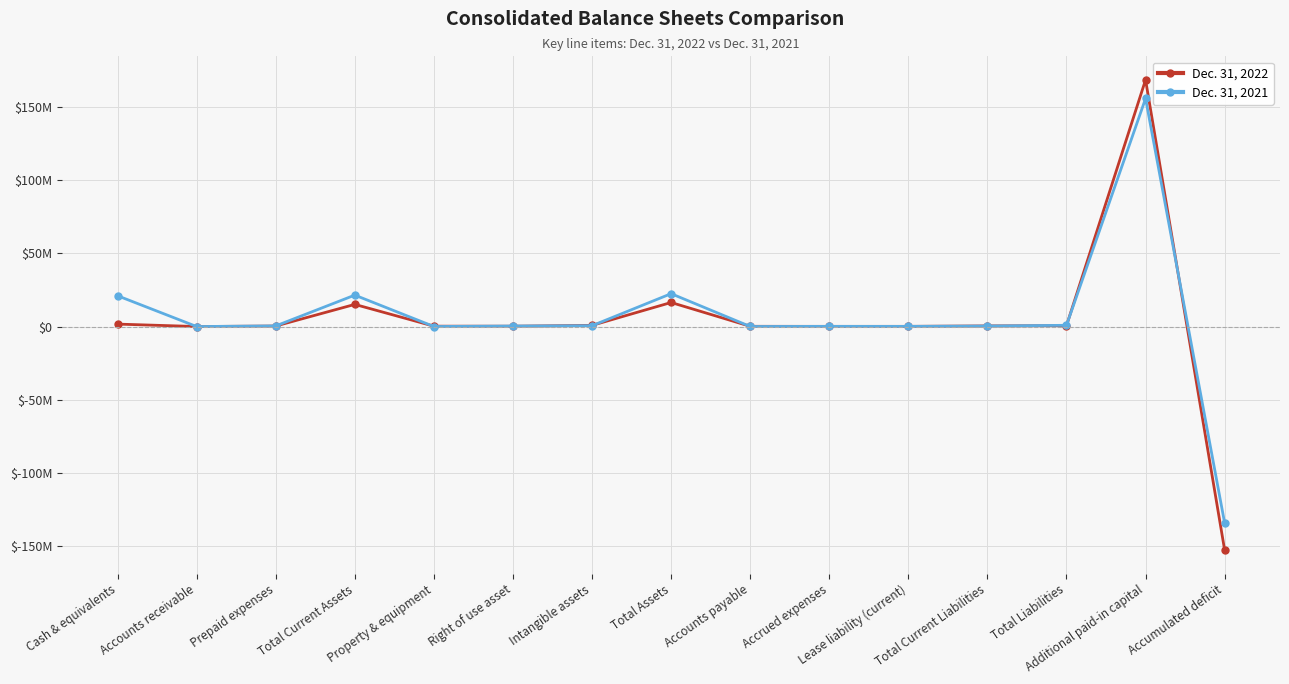

Between Total Liabilities and Property & equipment, which is larger?

Total Liabilities